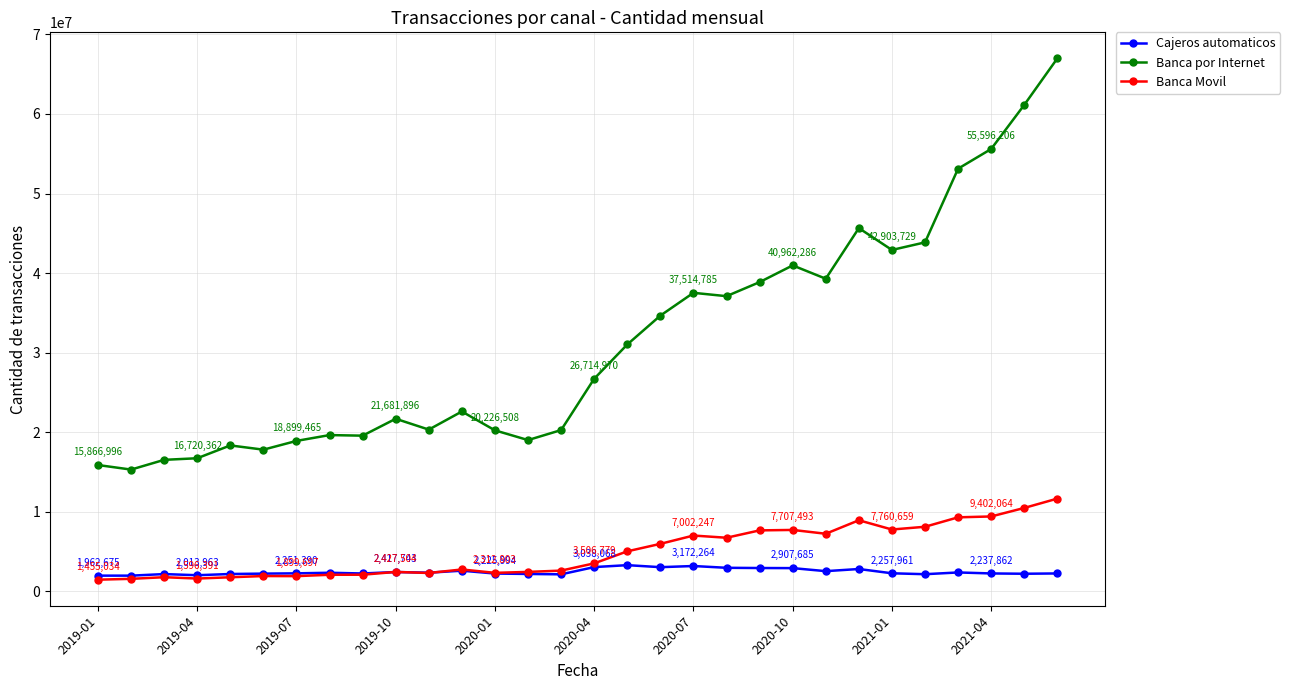

How many data points in Banca por Internet are less than 26714970?

15